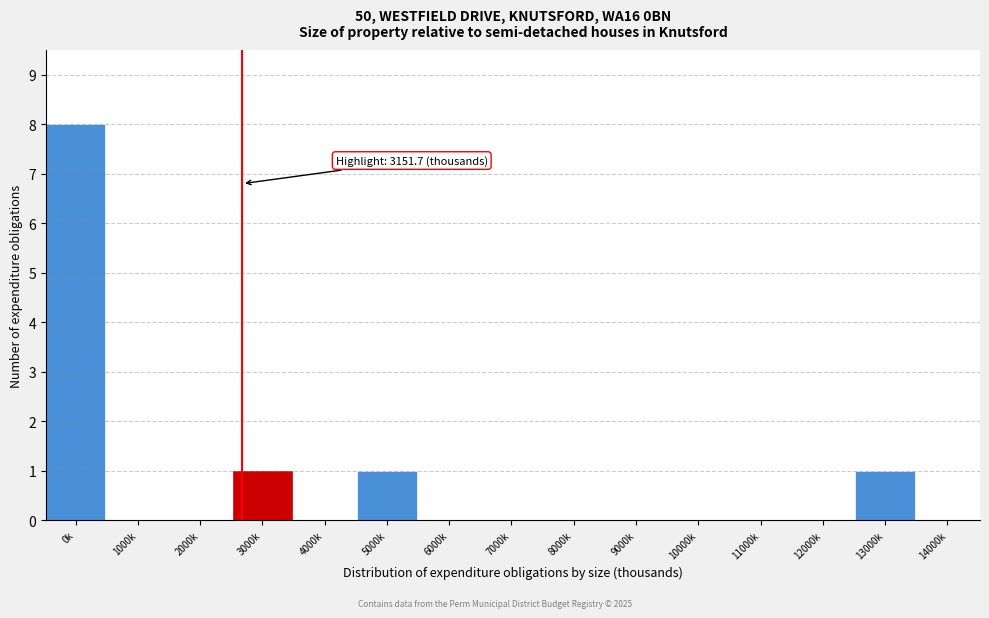

Reading left to right, what are all the values shown in this chart?

0k=8	1000k=0	2000k=0	3000k=1	4000k=0	5000k=1	6000k=0	7000k=0	8000k=0	9000k=0	10000k=0	11000k=0	12000k=0	13000k=1	14000k=0